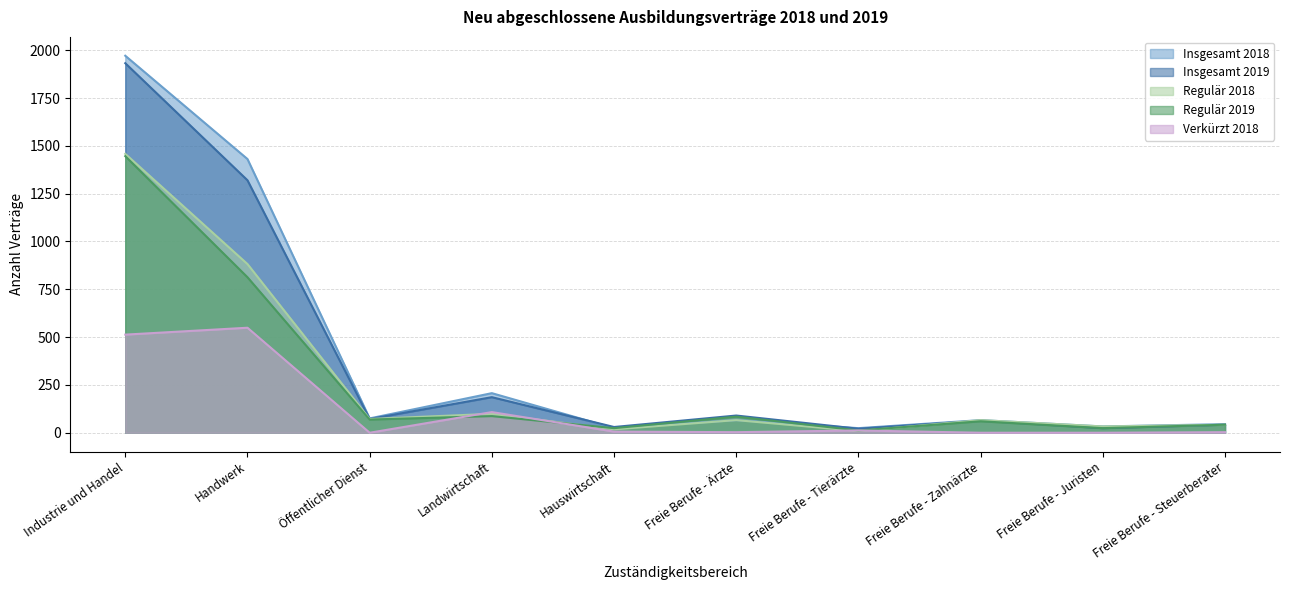

The value of Insgesamt 2019 at Hauswirtschaft is 19. True or false?

False